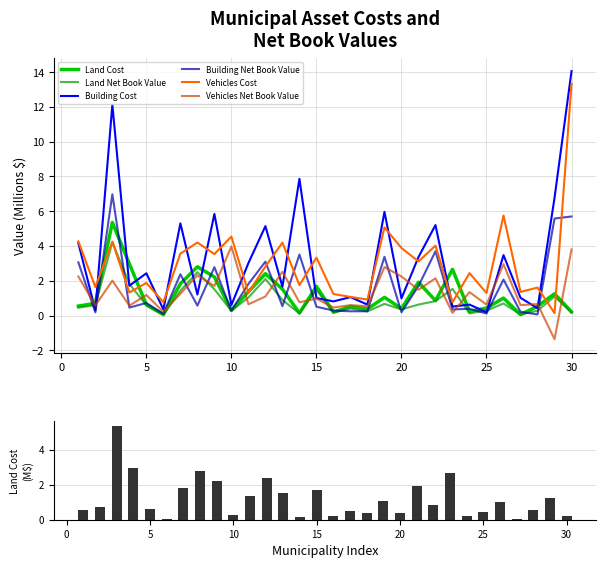

The Land Cost series shows 0.2 at 13. True or false?

False